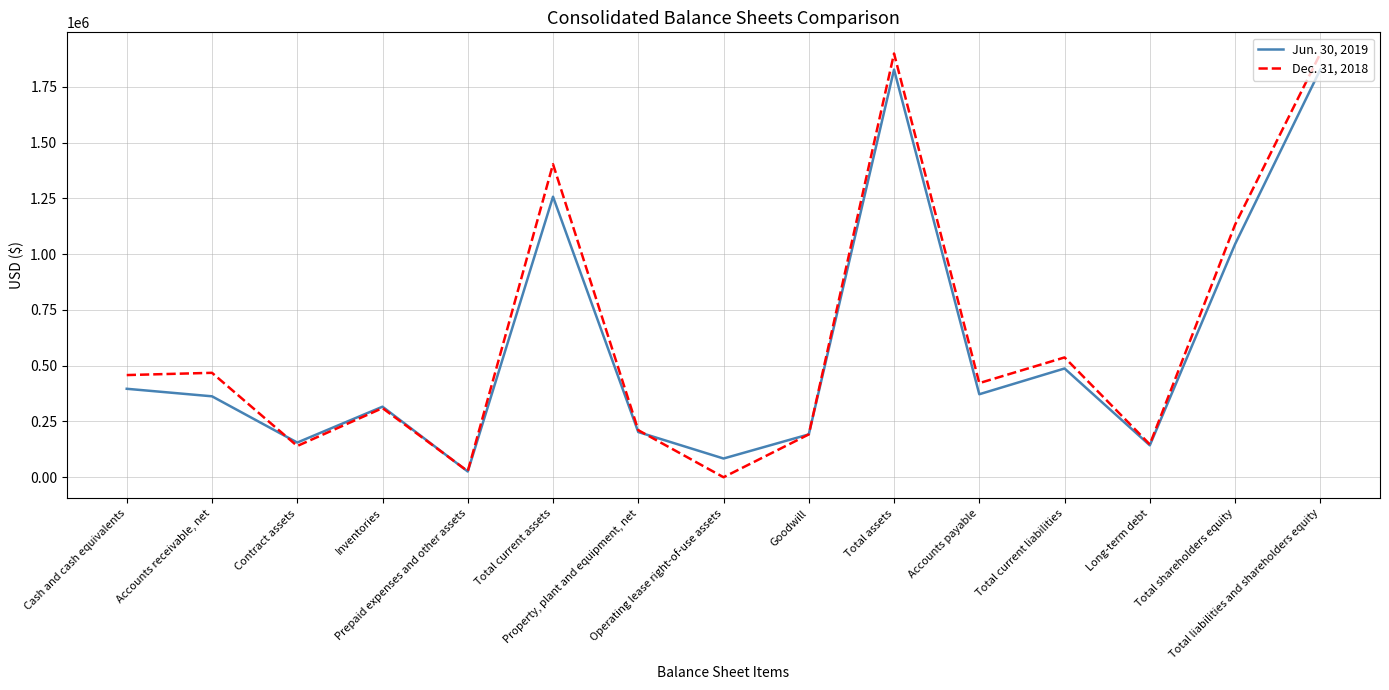

In Dec. 31, 2018, how many points are higher than both neighbors (excluding endpoints)?

5